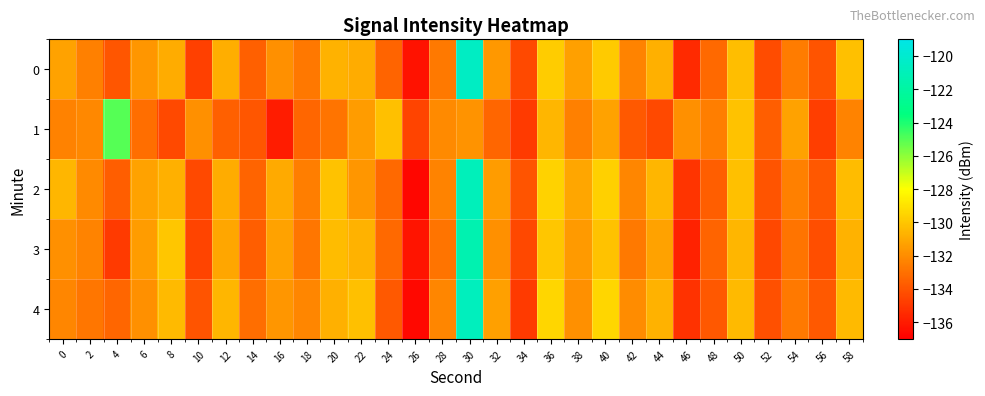

How many categories are shown in the chart?

30